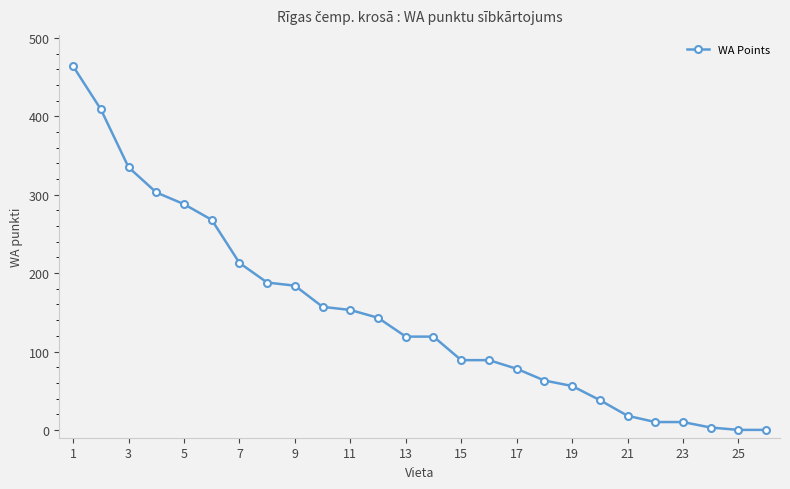

What is the difference between the maximum and minimum values?

464